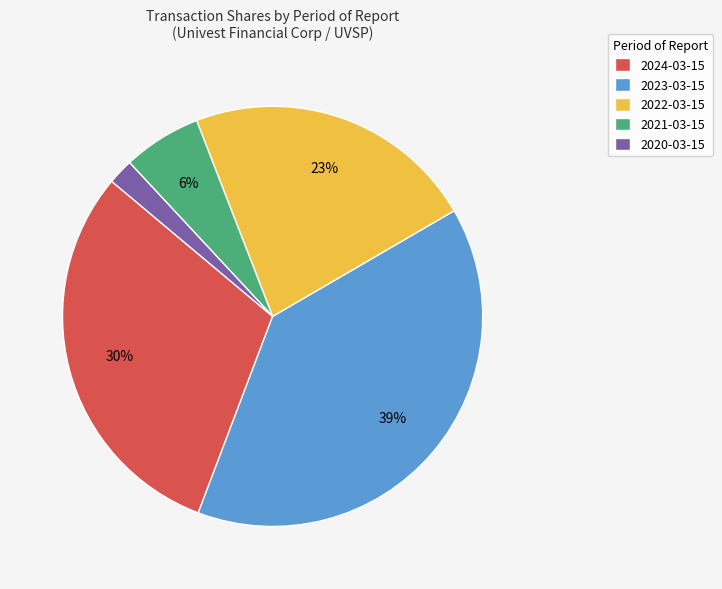

Is it true that 2024-03-15 is 19% of the pie?

False